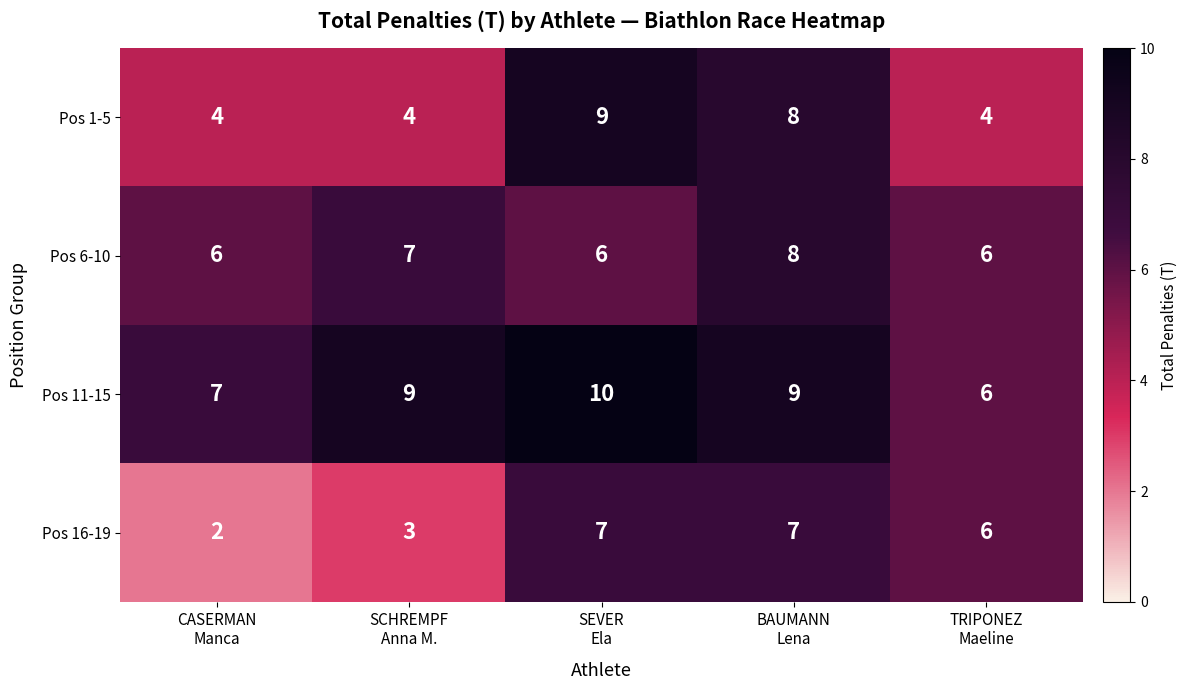

What is the sum of all Pos 6-10 values?

33